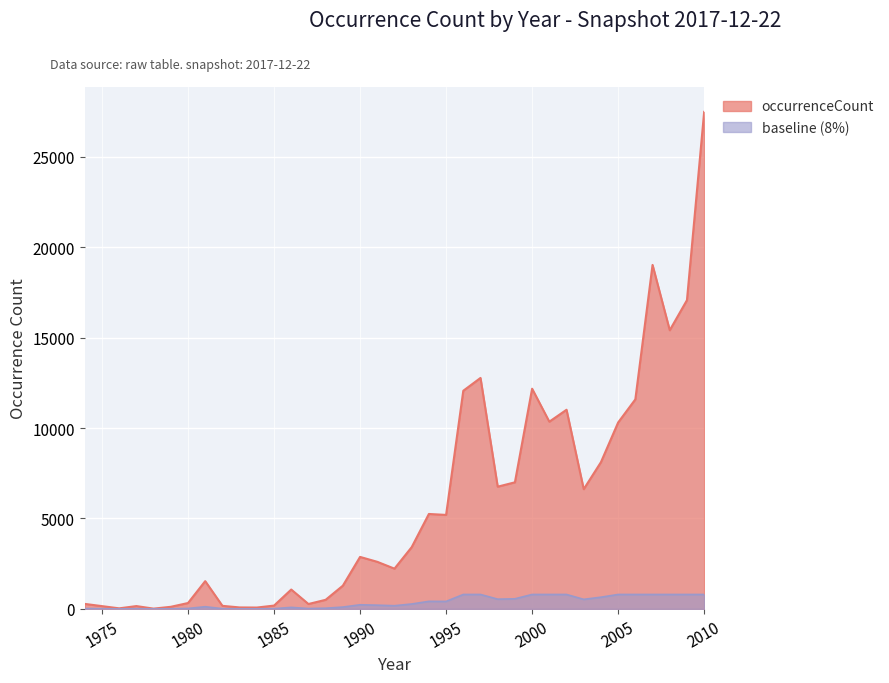

Rank the categories by value from highest to lowest.

2010, 2007, 2009, 2008, 1997, 2000, 1996, 2006, 2002, 2001, 2005, 2004, 1999, 1998, 2003, 1994, 1995, 1993, 1990, 1991, 1992, 1981, 1989, 1986, 1988, 1980, 1974, 1987, 1985, 1982, 1977, 1979, 1983, 1984, 1976, 1978